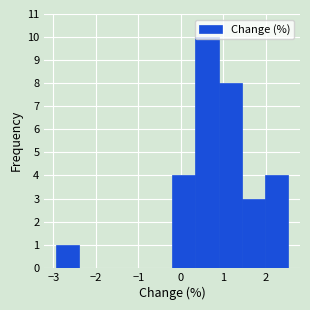

How tall is the bar that spans 0.9 to 1.4 on the x-axis? Neither the bar edges nor the heights are printed on the chart, so give them approximately, as read against the axes.

8